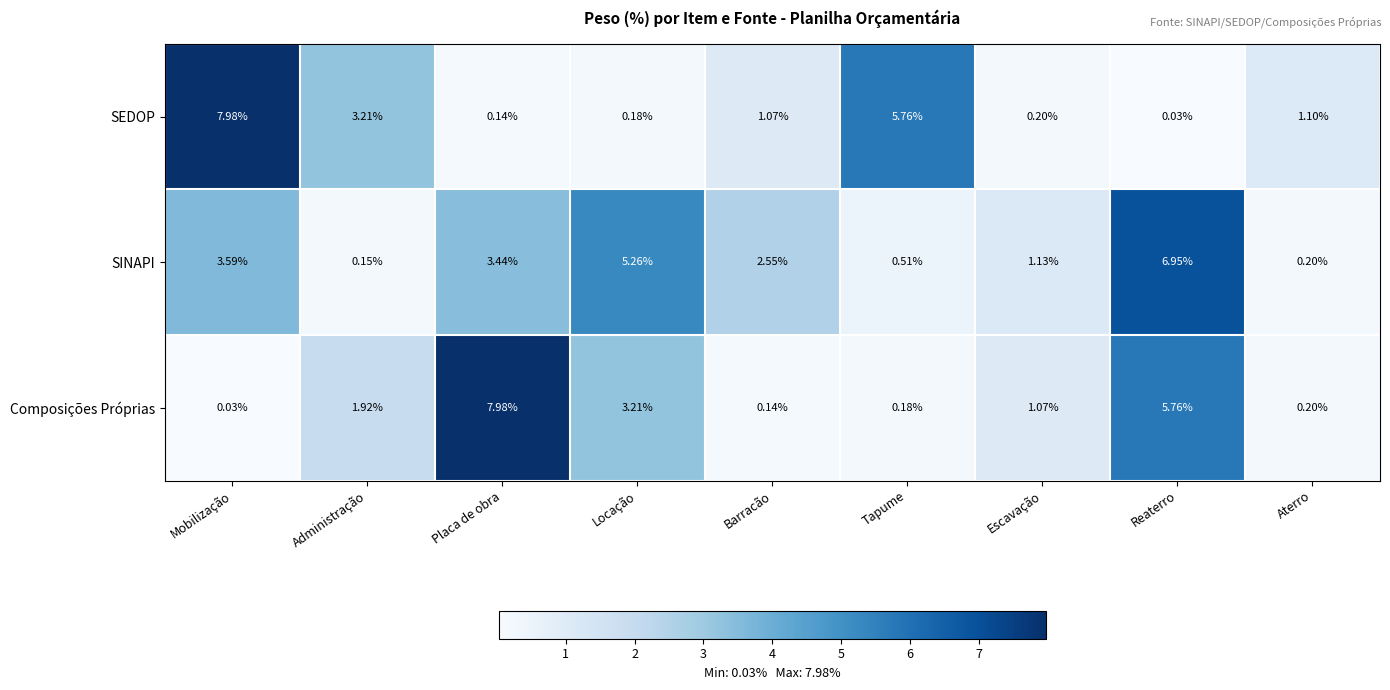

At which category is the sum across all series the highest?

Reaterro